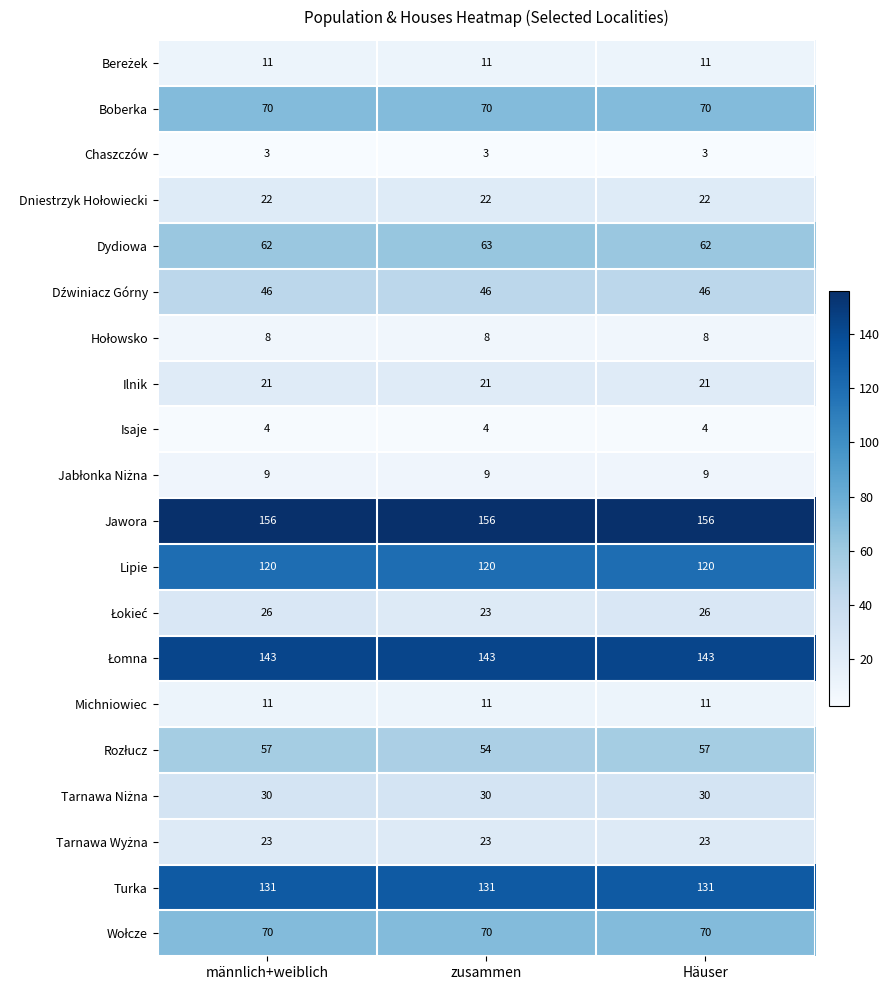

Which series has the largest total across all categories?

Jawora